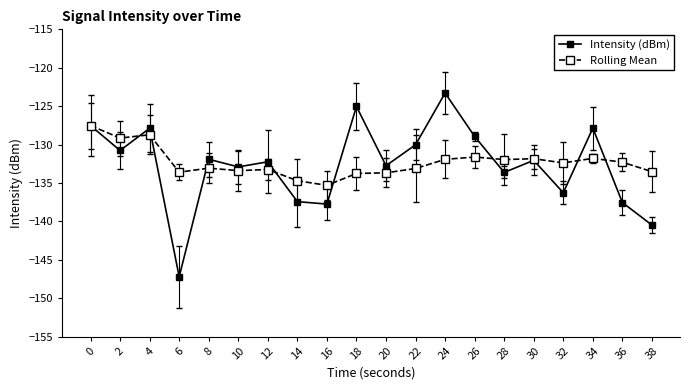

How many categories are shown in the chart?

20